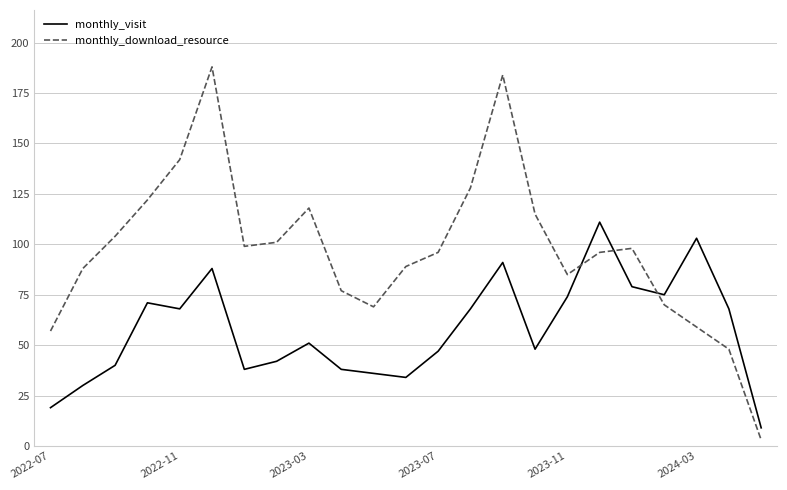

Rank the series by their maximum value, from lowest to highest.

monthly_visit, monthly_download_resource